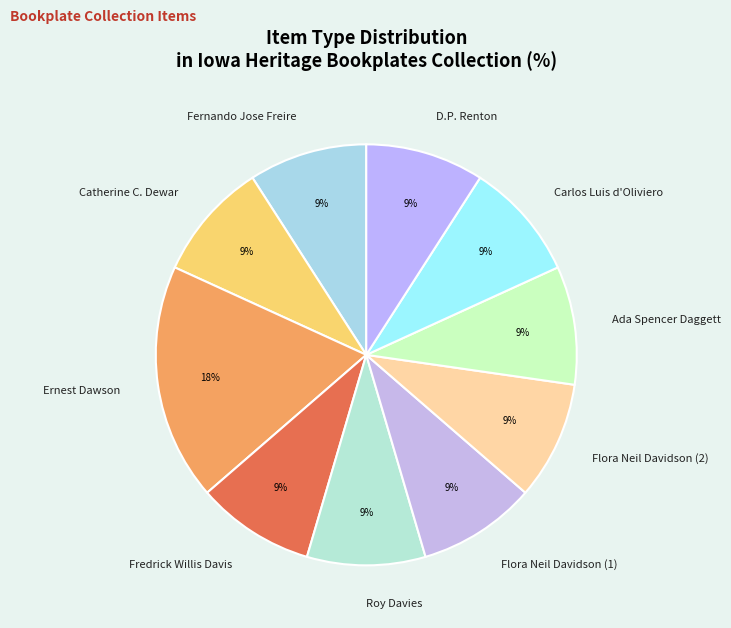

Is there any slice that represents more than half of the pie?

No